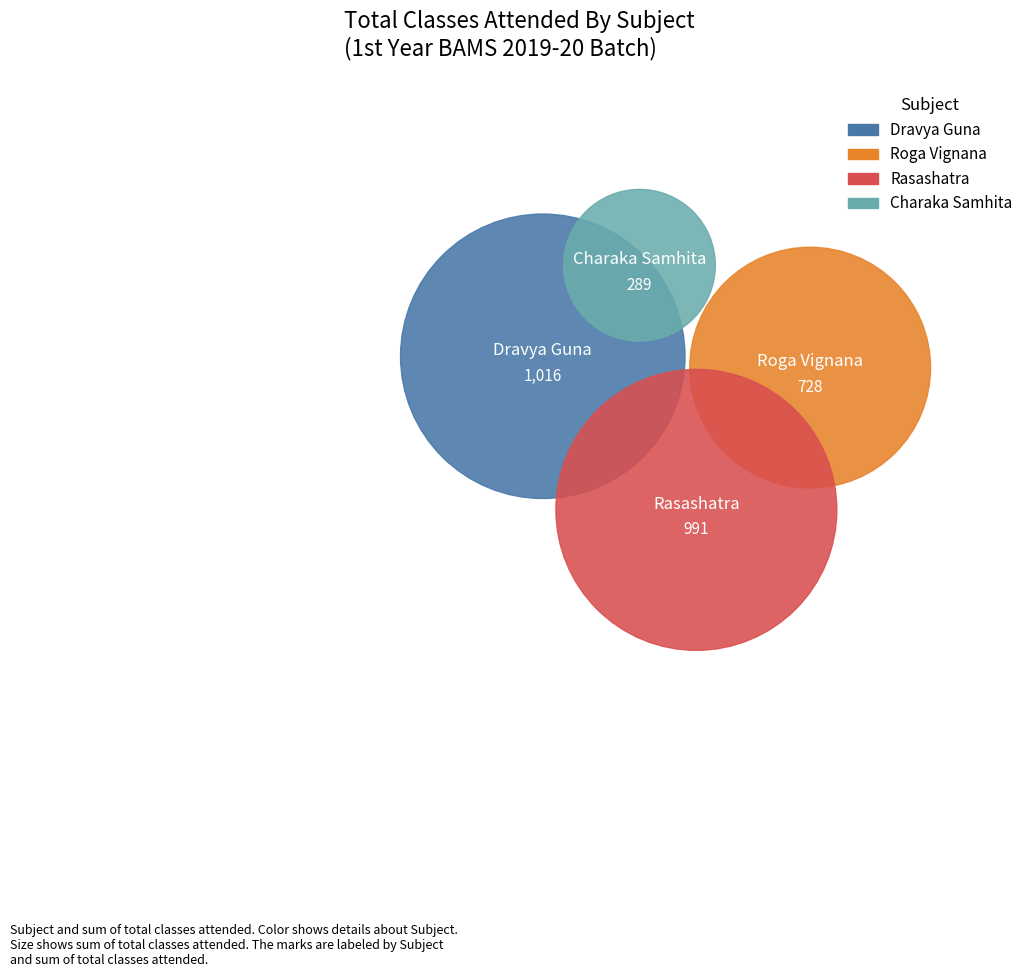

Does 31 represent more than half of the total?

No